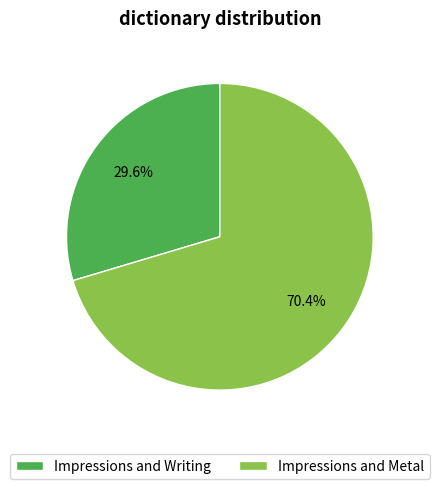

Combined, do Impressions and Writing and Impressions and Metal account for over 50%?

Yes